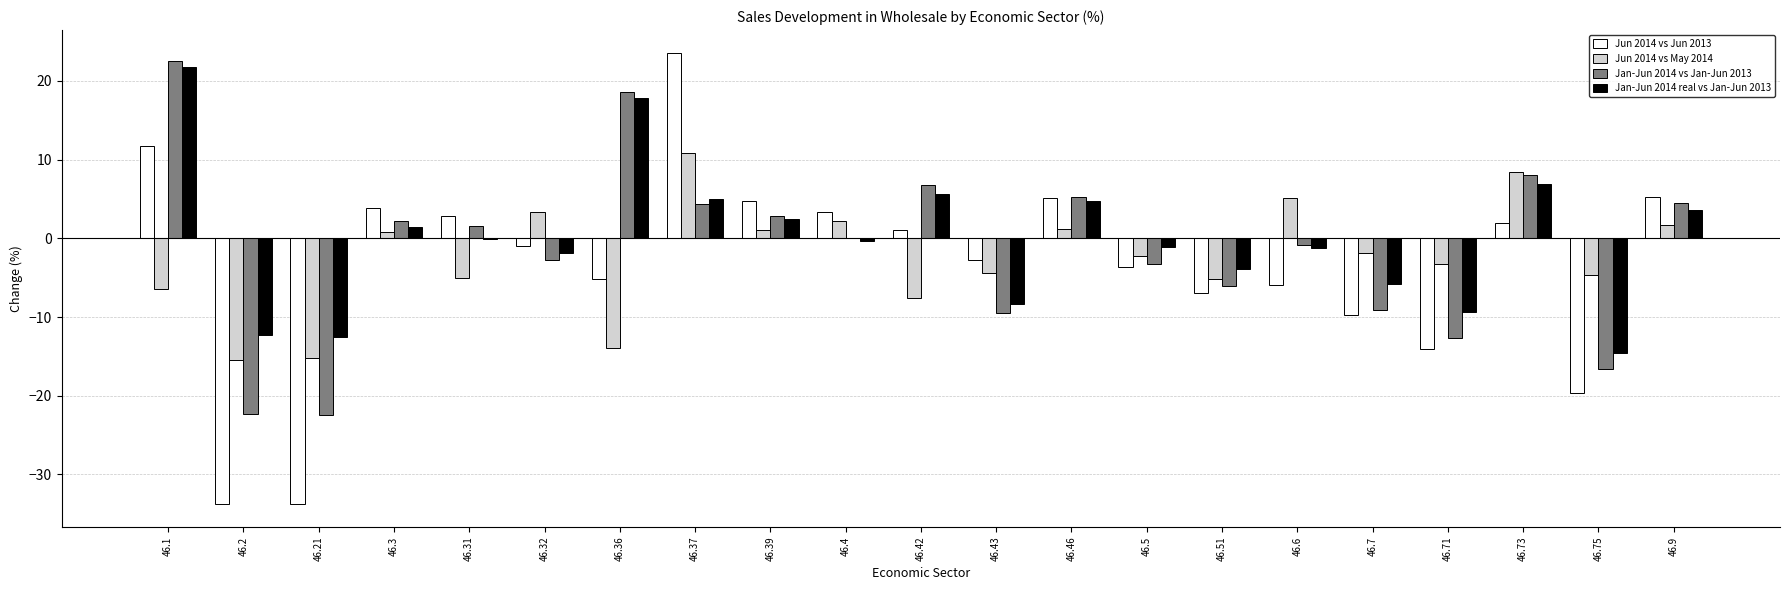

At which label does Jun 2014 vs Jun 2013 reach its peak?

46.37